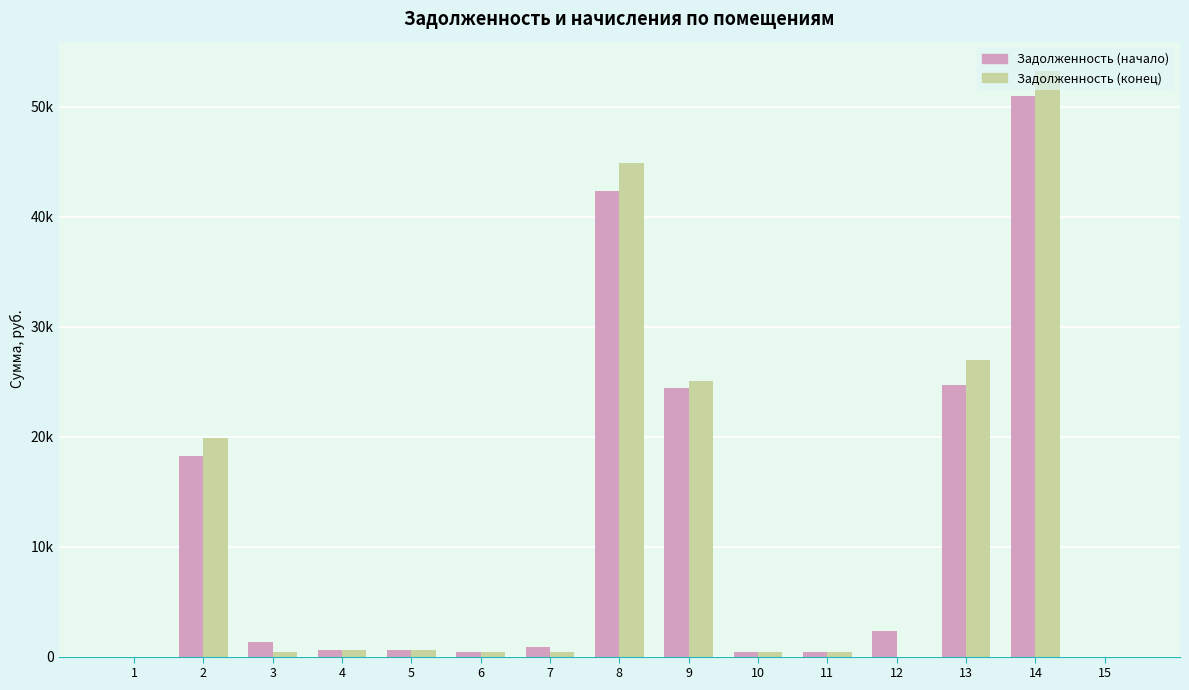

List the series in order of their overall mean, lowest first.

Задолженность (начало), Задолженность (конец)